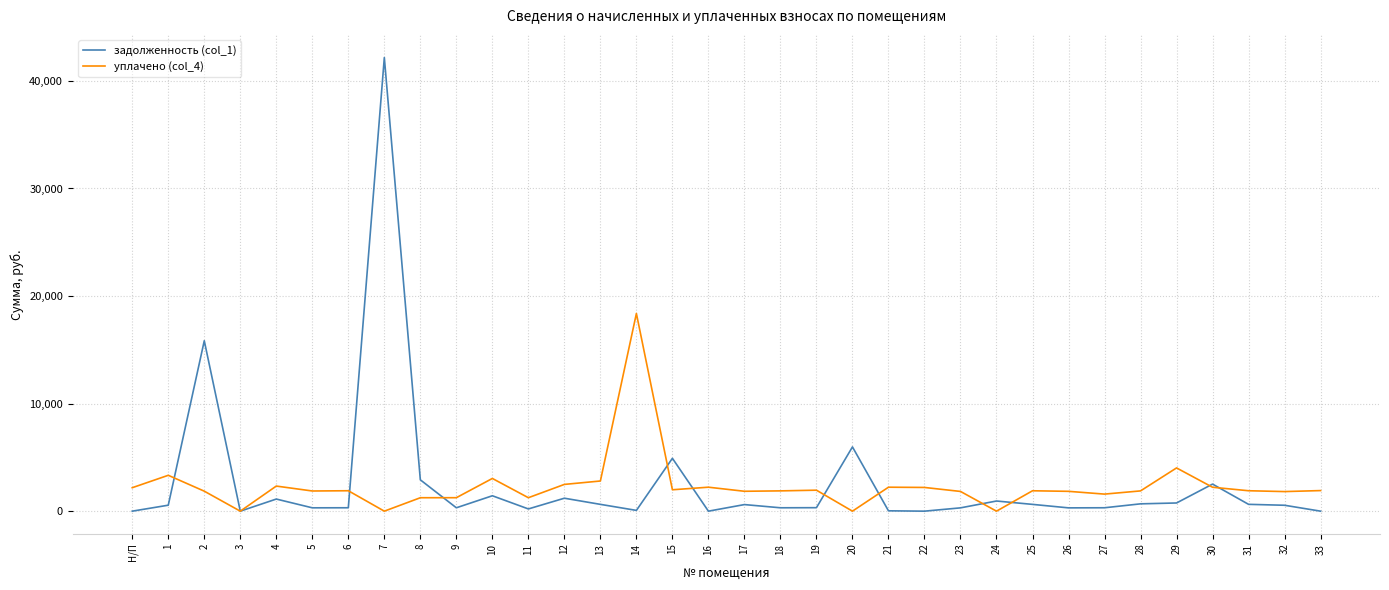

At how many categories does at least one series exceed 12787?

3